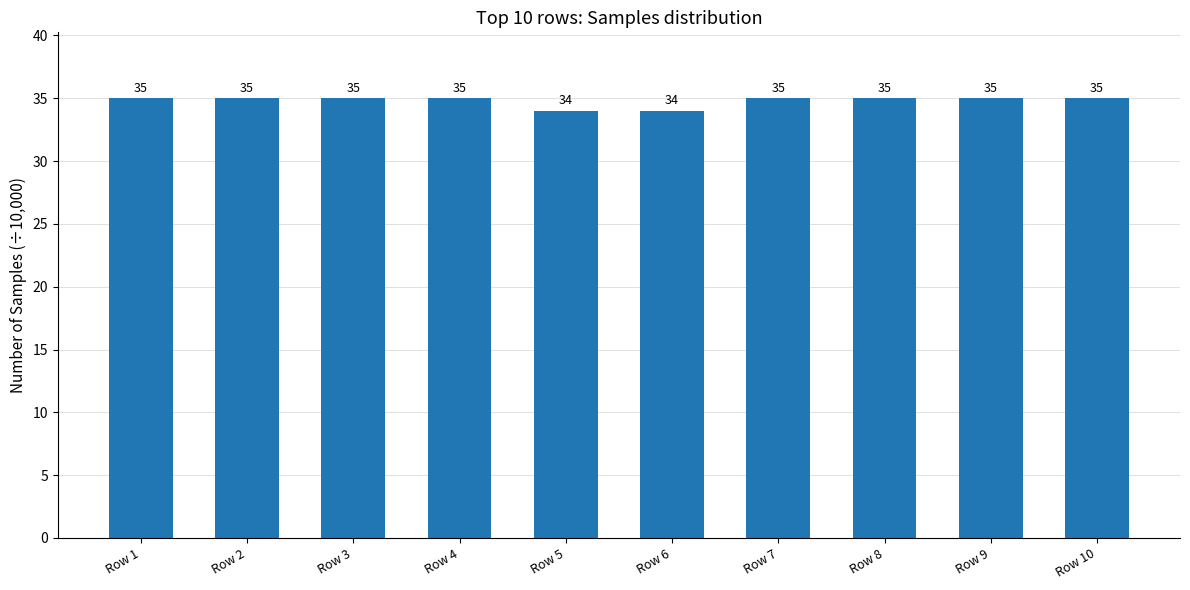

Count the values in the range 35 to 36.

8